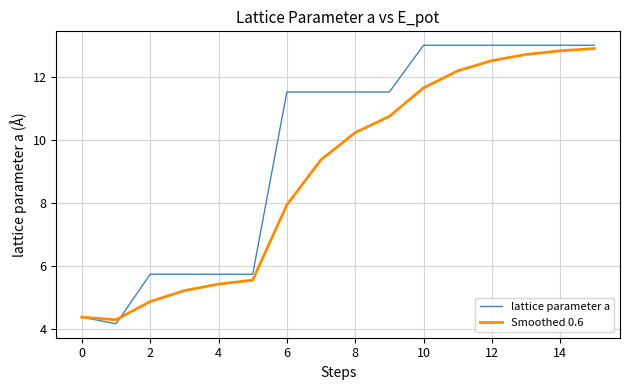

Rank the series by their average value, from lowest to highest.

Smoothed 0.6, lattice parameter a